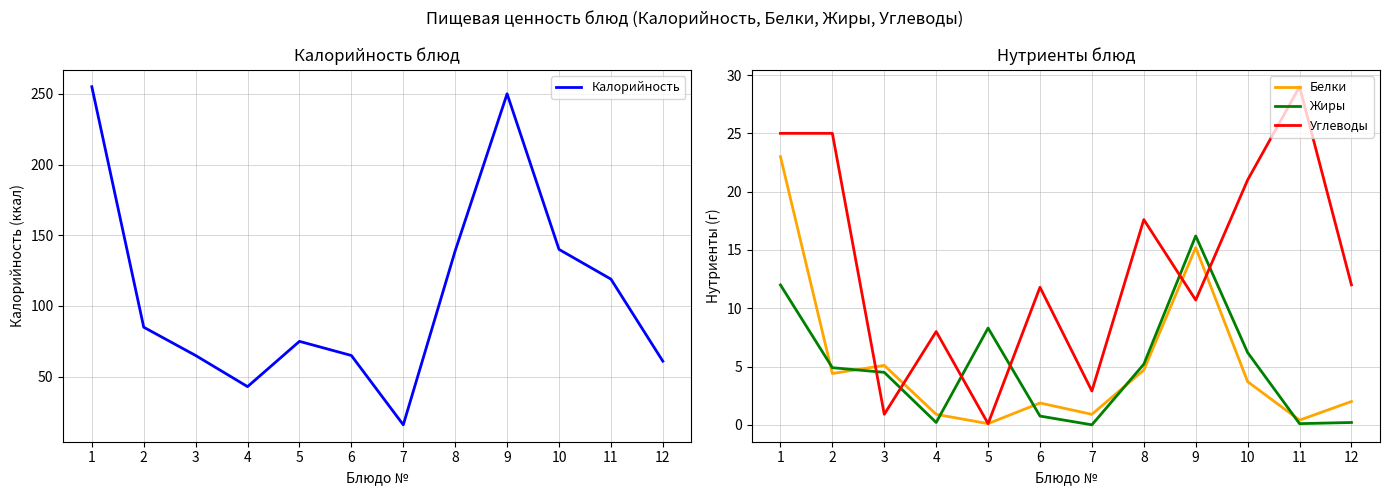

What is the value of the Углеводы point at the 11th from the left?

29.0